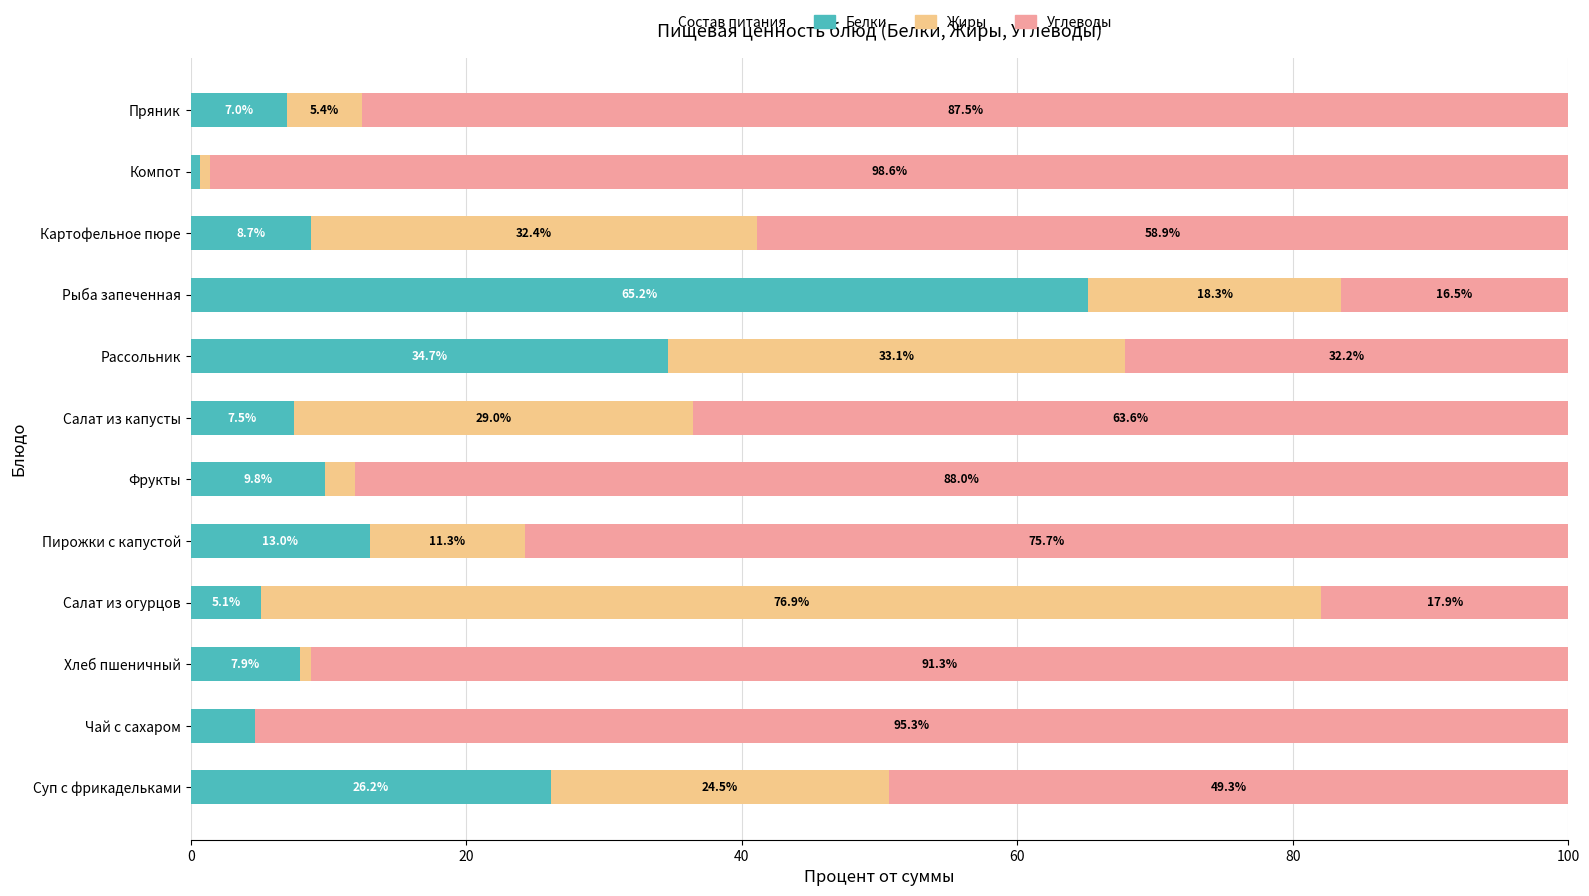

Which category has the highest value in the Белки series?

Рыба запеченная